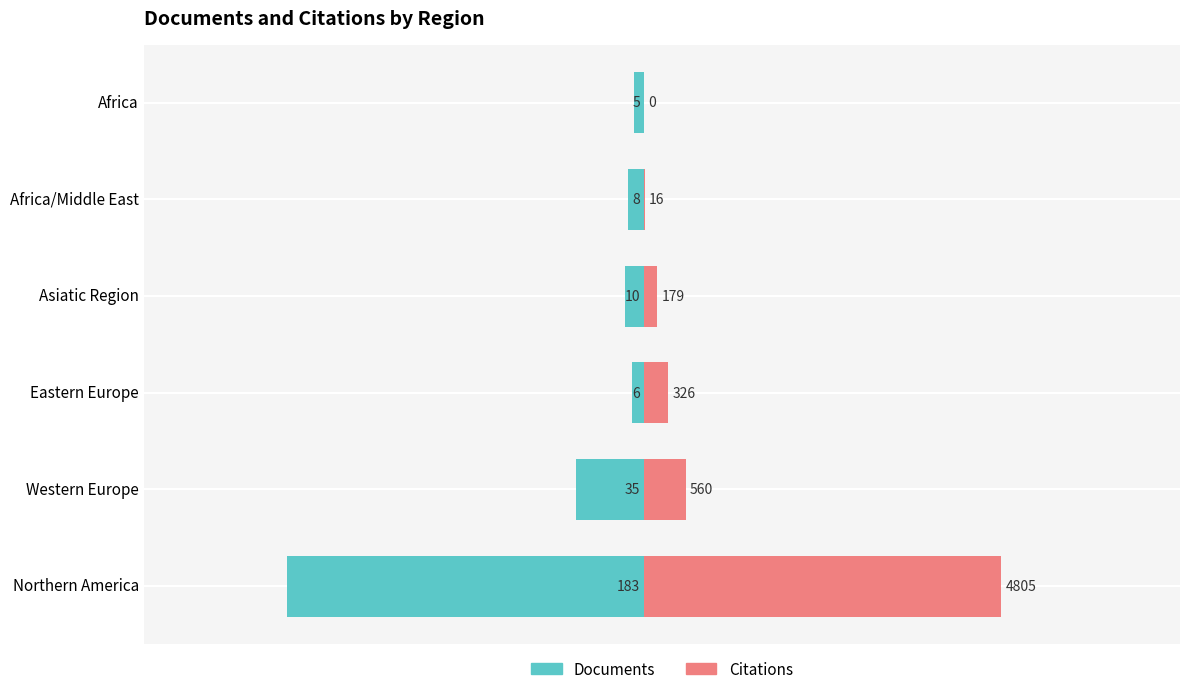

Count the number of categories in the chart.

6